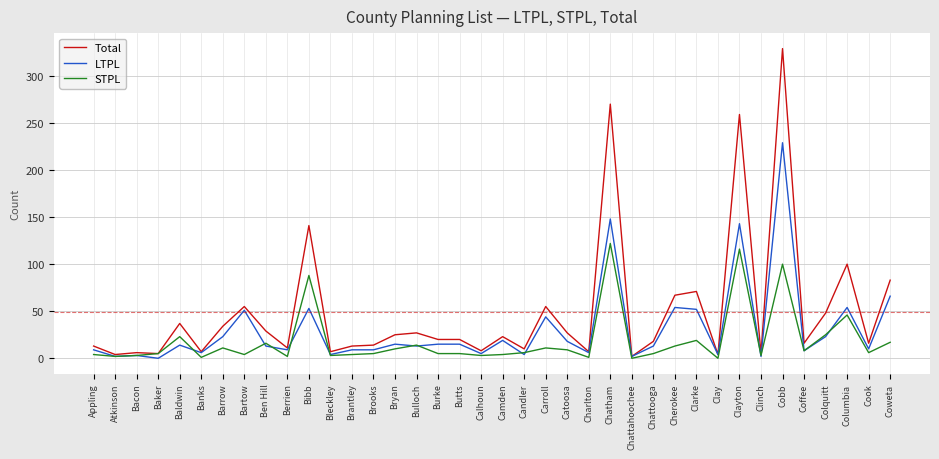

The value of STPL at Baldwin is 23. True or false?

True